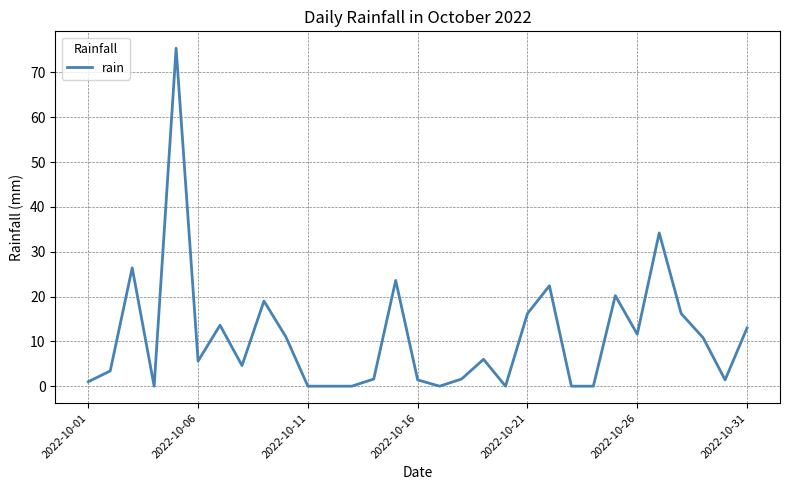

What is the greatest value displayed?

75.4